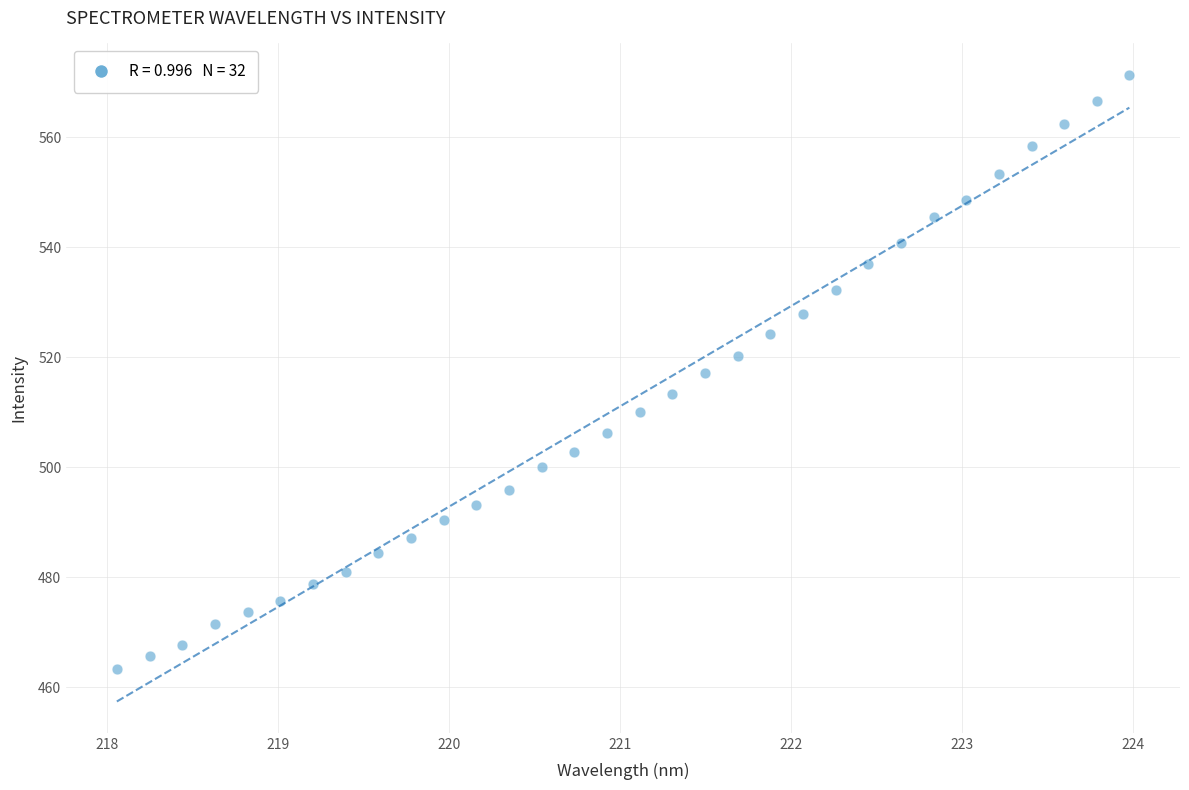

What is the range of X values (max minus min)?

5.9